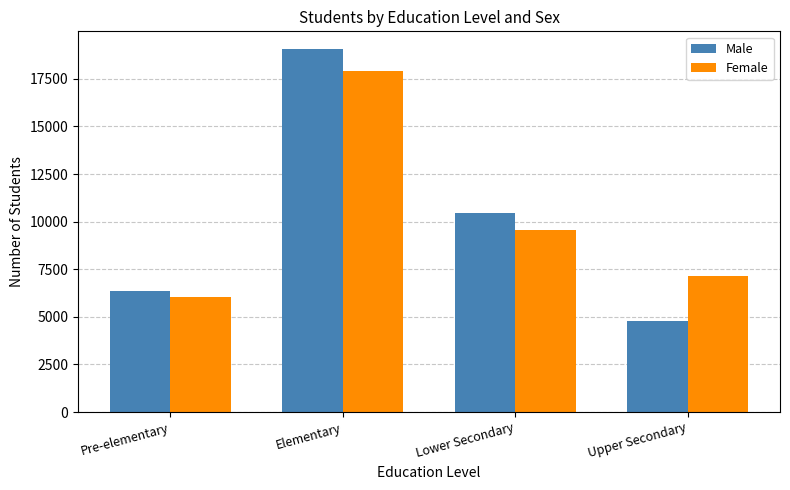

Reading left to right, extract all data points from this chart.

Male: Pre-elementary=6363	Elementary=19042	Lower Secondary=10446	Upper Secondary=4782
Female: Pre-elementary=6037	Elementary=17898	Lower Secondary=9575	Upper Secondary=7157